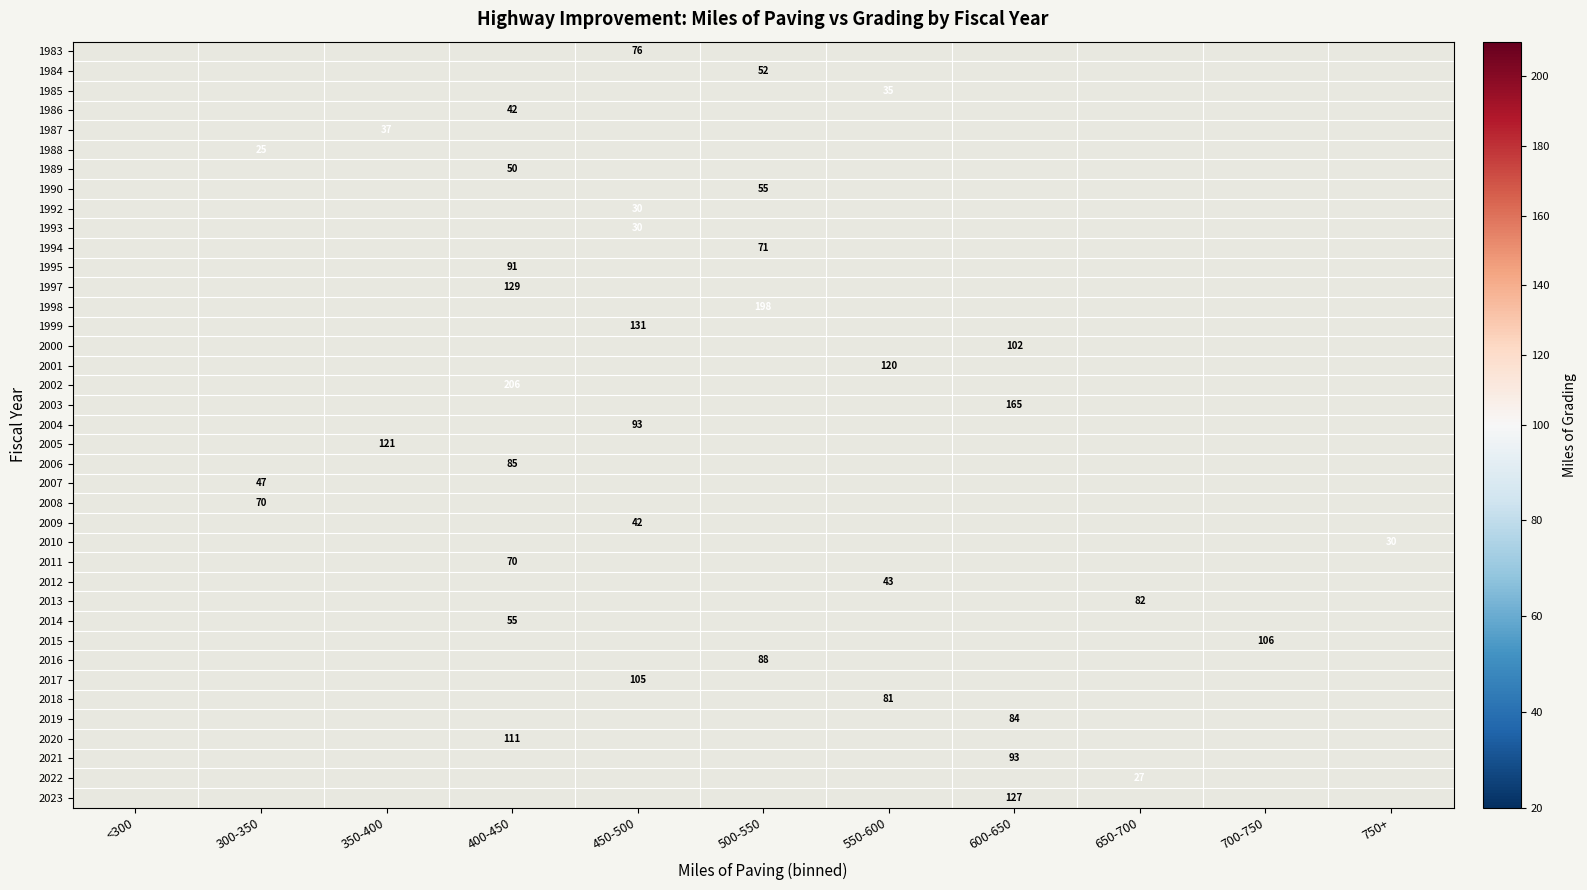

Is it true that 1998 equals 58 at 500-550?

False